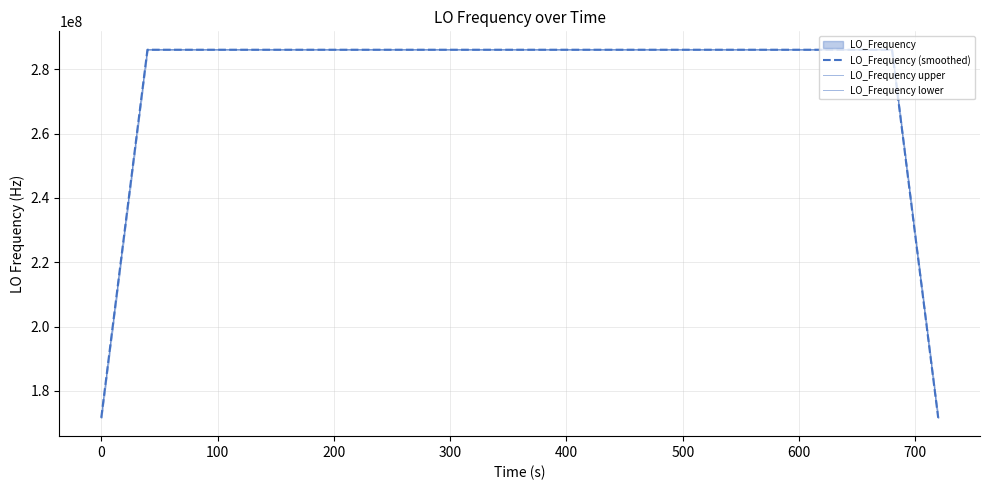

What is the difference between the highest and lowest values at 100?

1.7